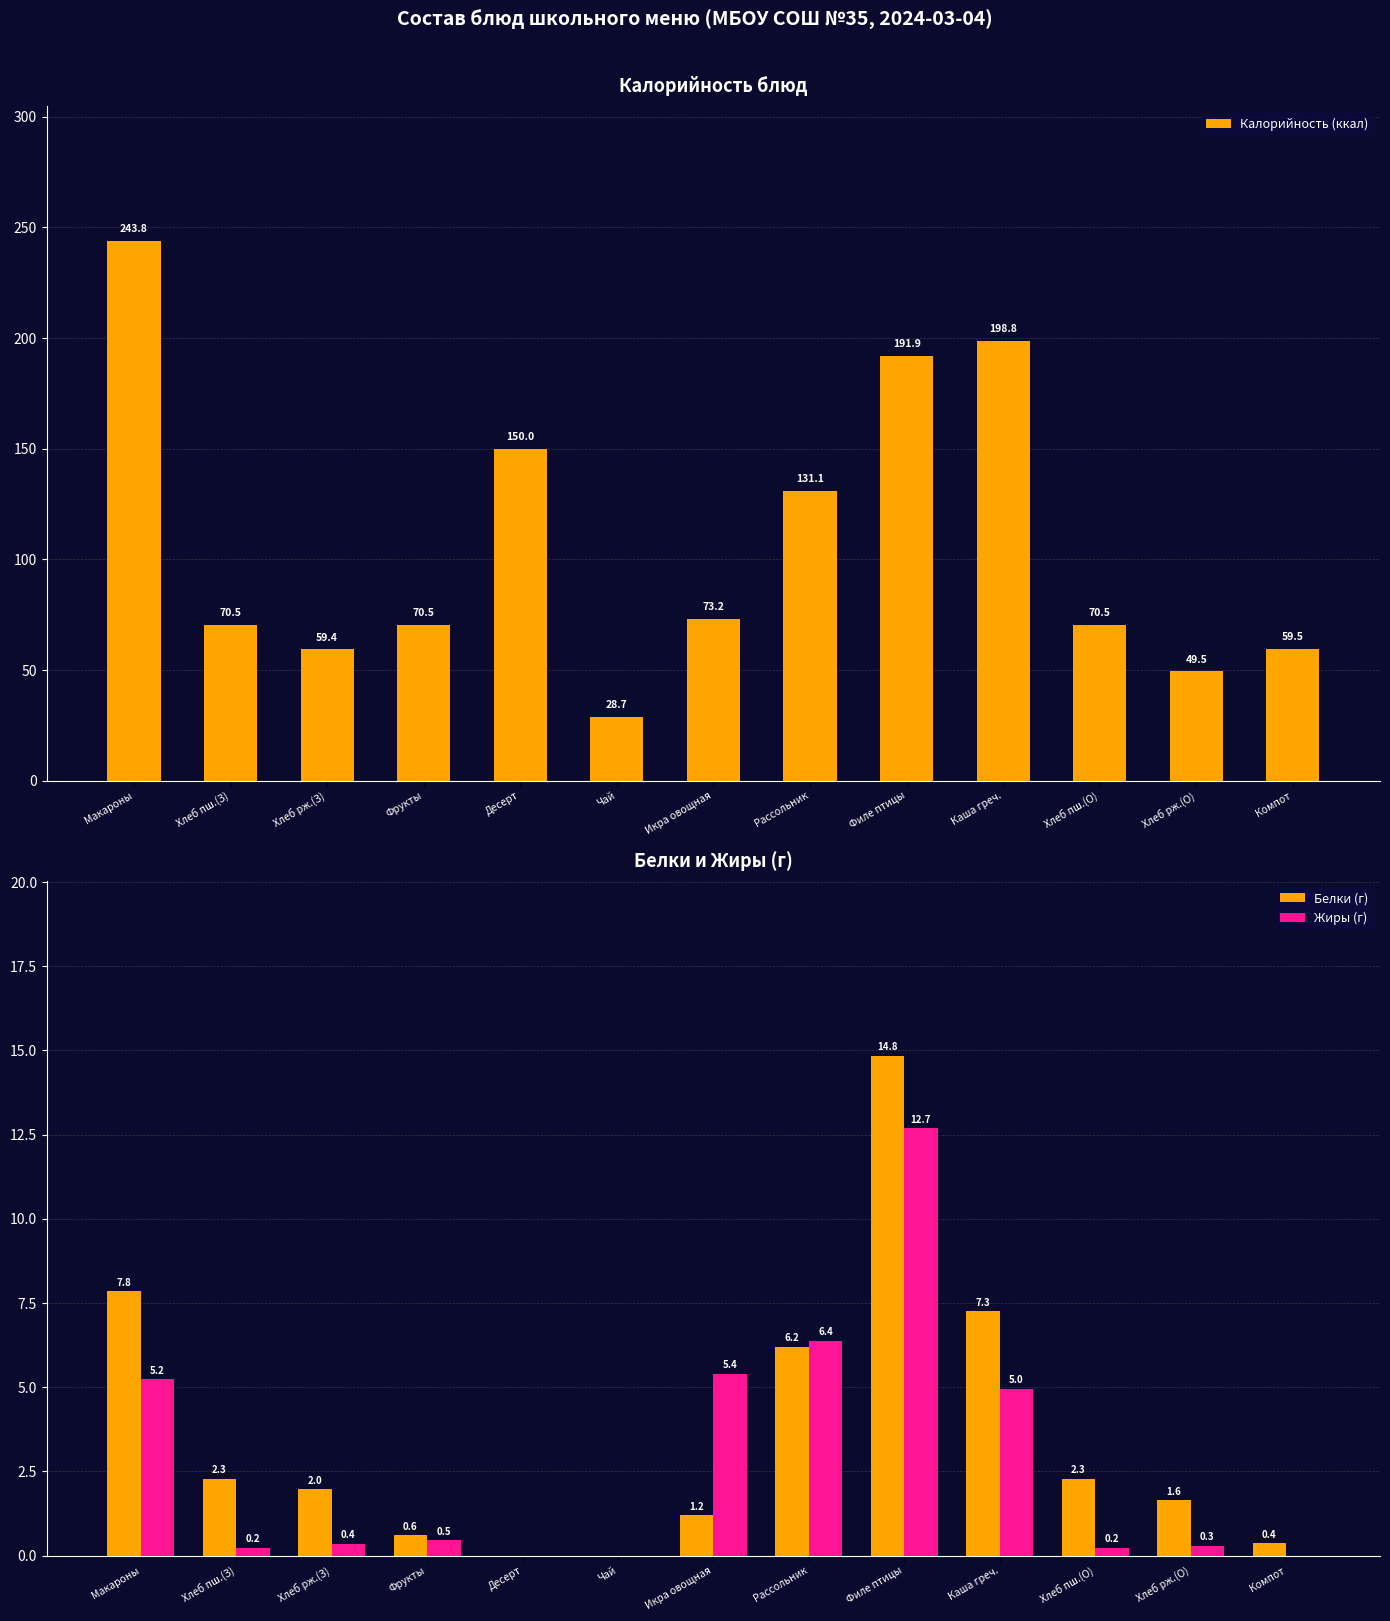

How many data points in Жиры (г) are above 0?

10